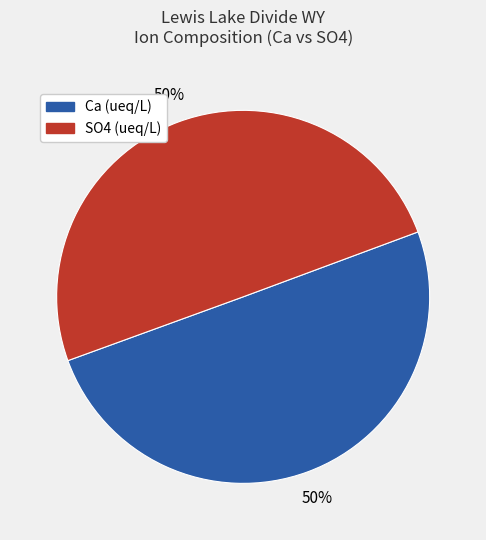

True or false: Ca (ueq/L) accounts for 50% of the total.

True